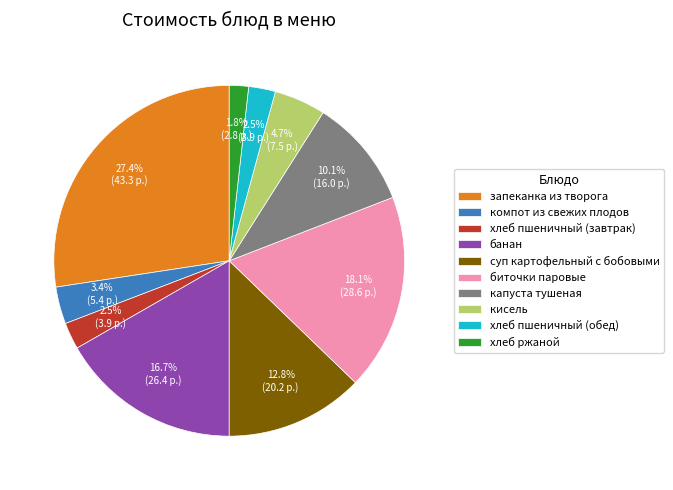

Count the number of slices in the pie.

10